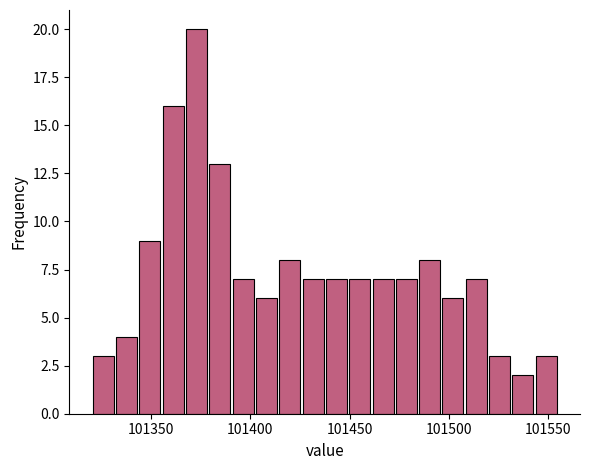

Around what value on the x-axis is the tallest bar? Give the approximate position of its centre, as read against the axis.

101375